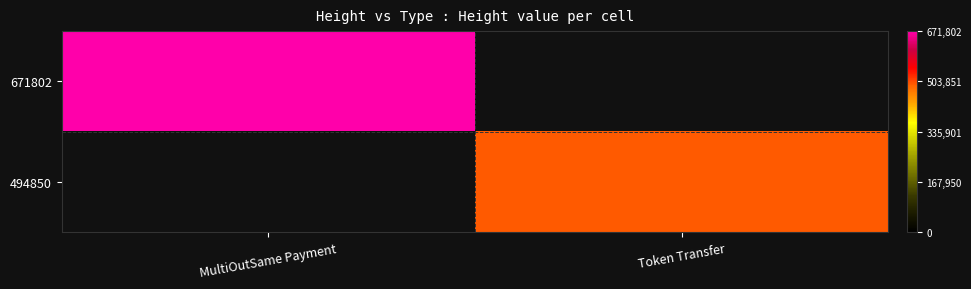

How many positive values does the 494850 series have?

1